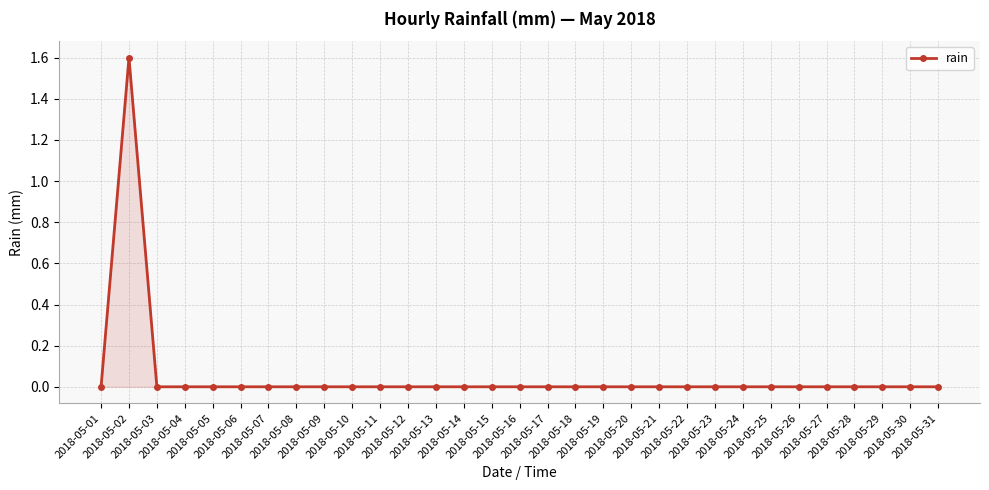

Reading left to right, extract all data points from this chart.

0.0	1.6	0.0	0.0	0.0	0.0	0.0	0.0	0.0	0.0	0.0	0.0	0.0	0.0	0.0	0.0	0.0	0.0	0.0	0.0	0.0	0.0	0.0	0.0	0.0	0.0	0.0	0.0	0.0	0.0	0.0